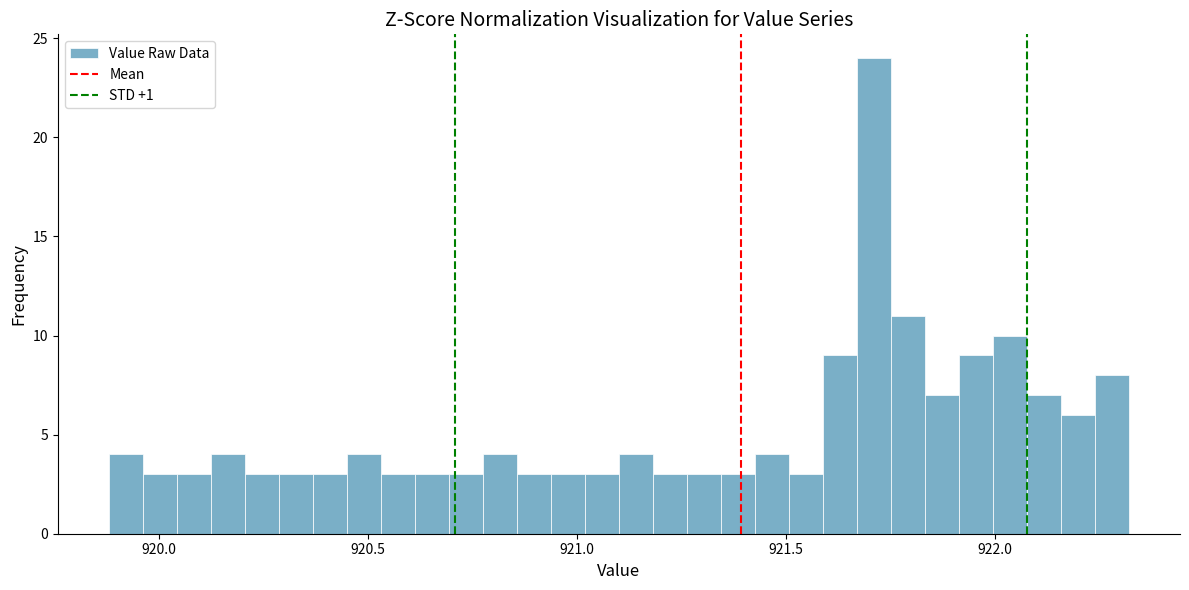

Read against the x-axis, roughly where is the centre of the tallest bar?

921.70